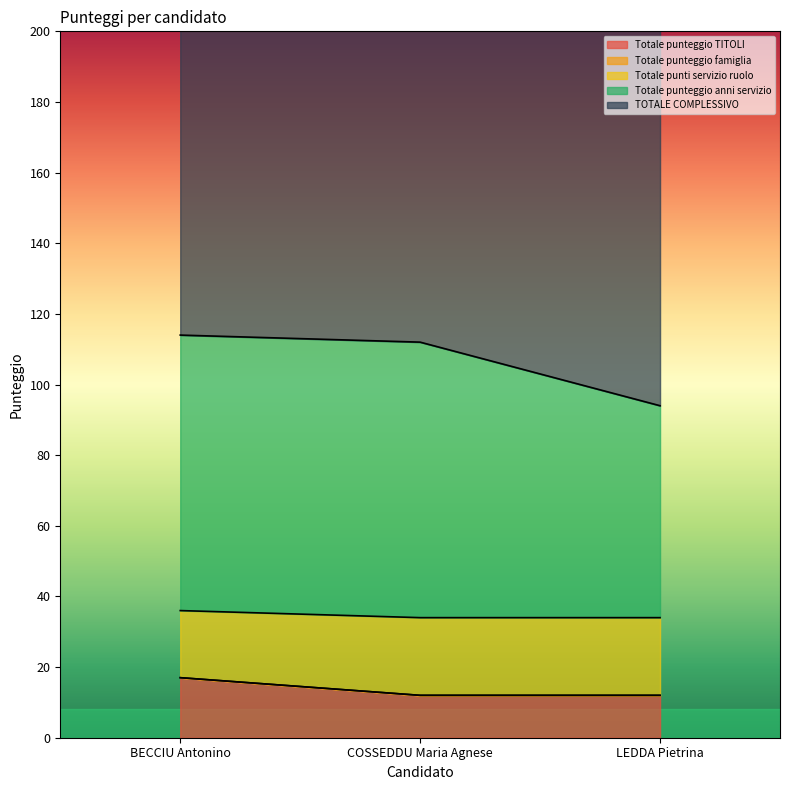

Rank the categories by Totale punteggio anni servizio value from highest to lowest.

BECCIU Antonino, COSSEDDU Maria Agnese, LEDDA Pietrina